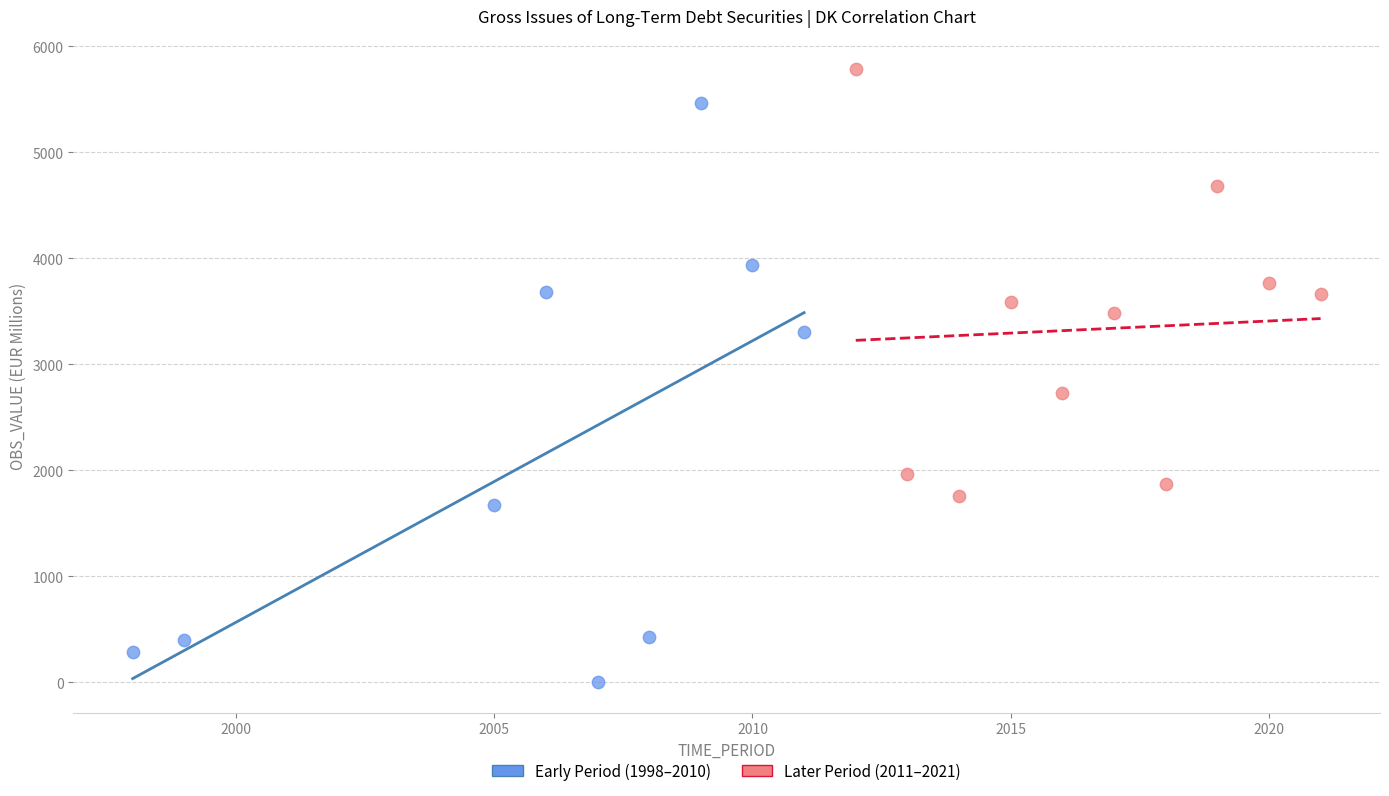

Which series has the widest spread of Y values?

Early Period (1998–2010)